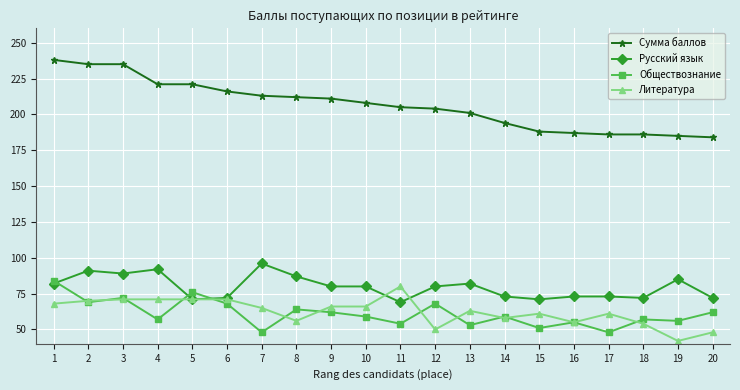

The Обществознание series shows 106 at 5. True or false?

False